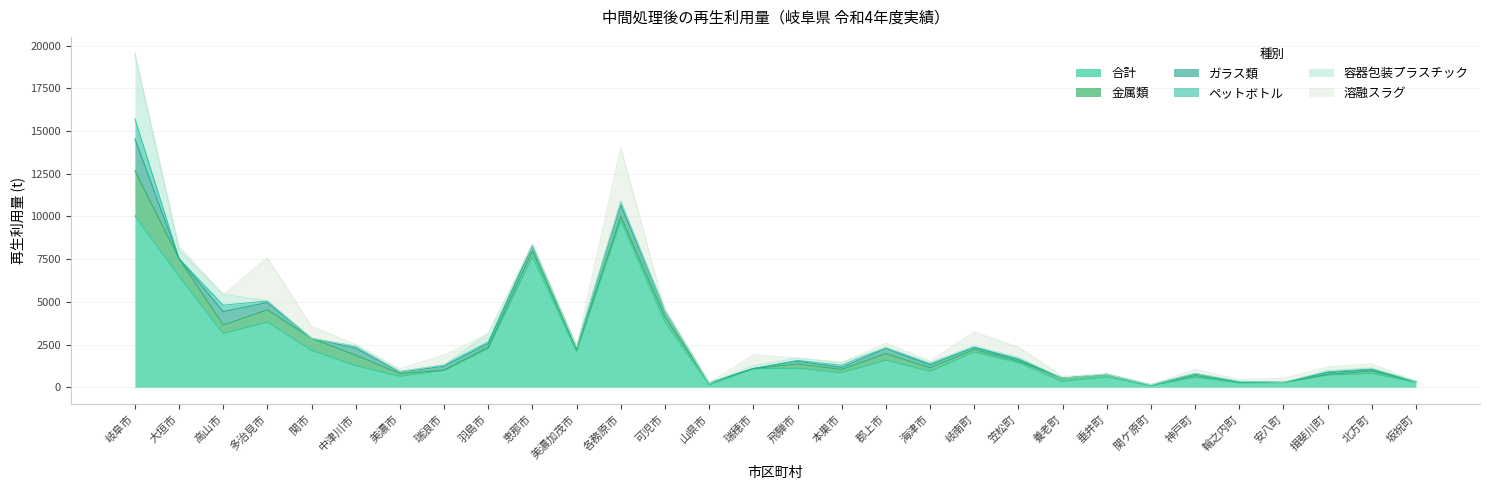

Between 中津川市 and 郡上市, which is larger?

郡上市